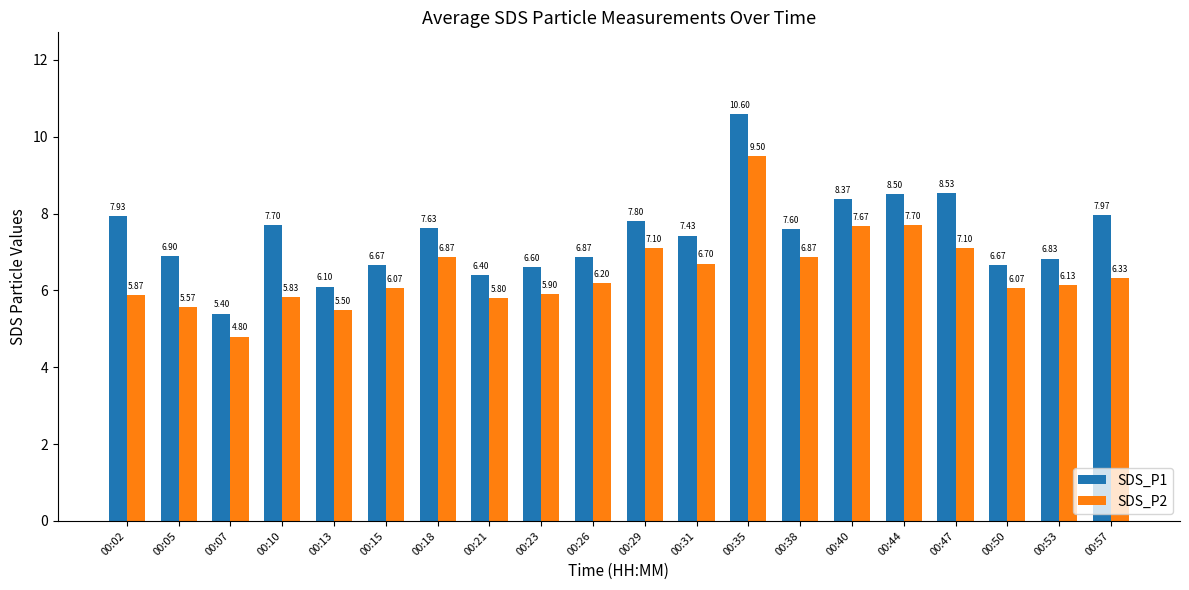

What is the difference between the second highest and minimum values in the SDS_P2 series?

2.9